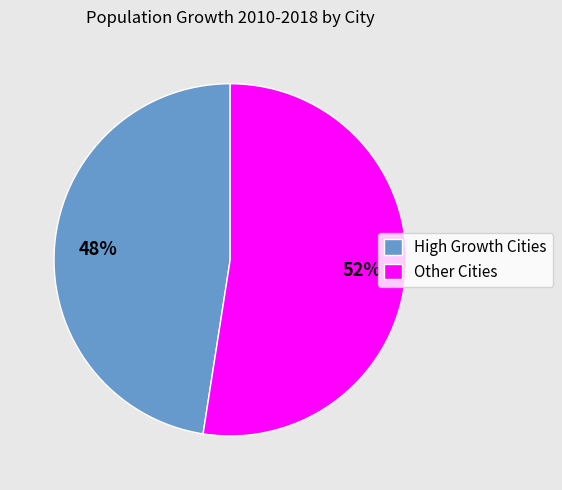

To the nearest percent, what percentage of the pie is Other Cities?

52%